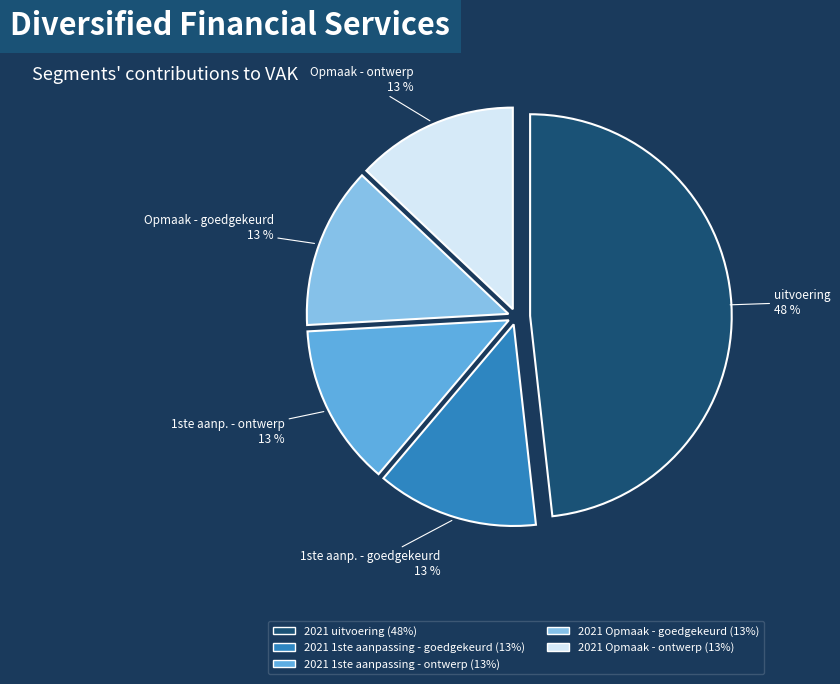

What is the ratio of the value at 2021 Opmaak - goedgekeurd to the value at 2021 Opmaak - ontwerp?

1.0